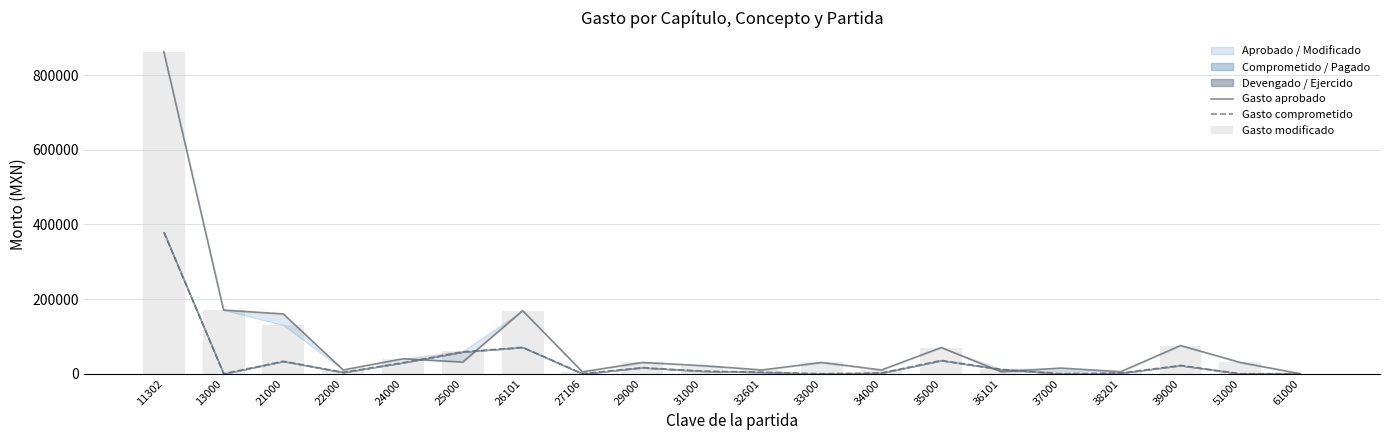

At which label does Gasto comprometido first exceed 7070?

11302